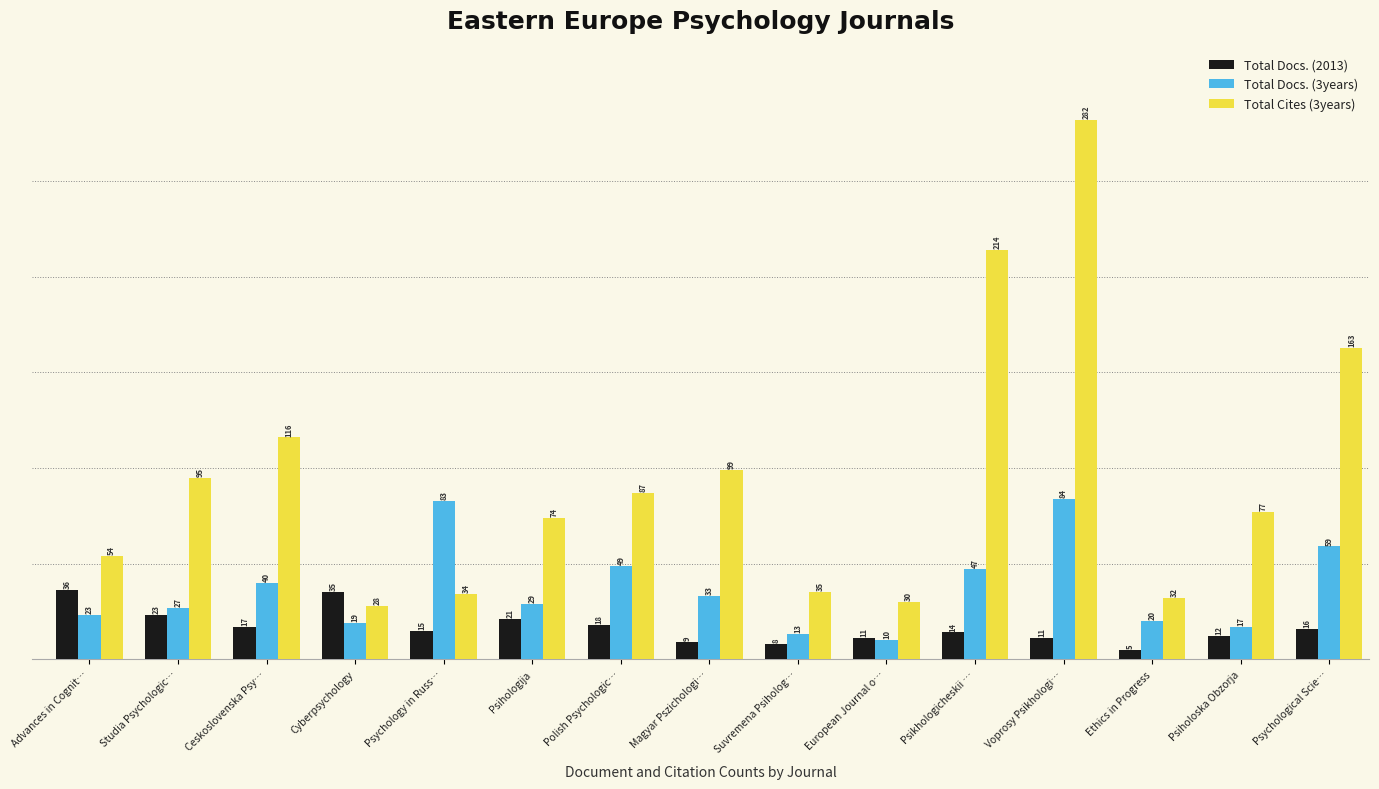

Is it true that Total Docs. (2013) equals 51 at Cyberpsychology?

False